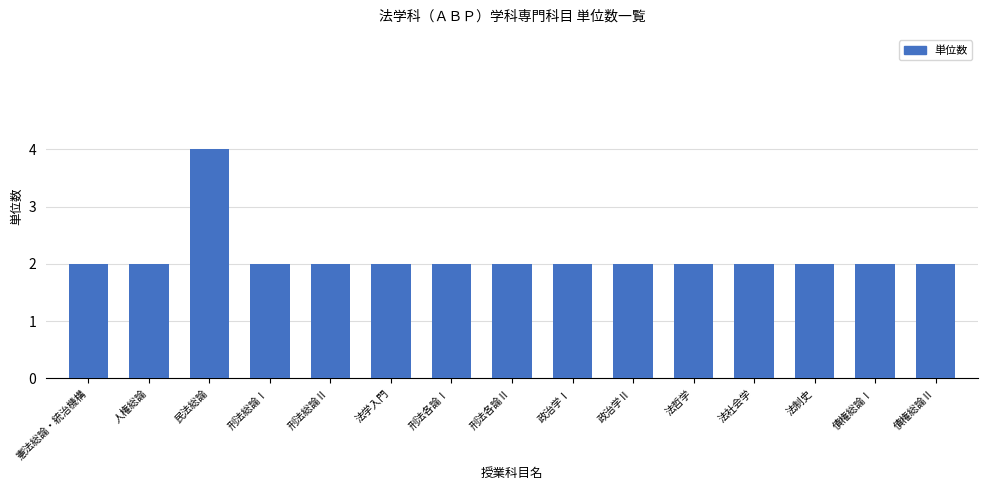

What is the label of the 5th bar from the left?

刑法総論Ⅱ